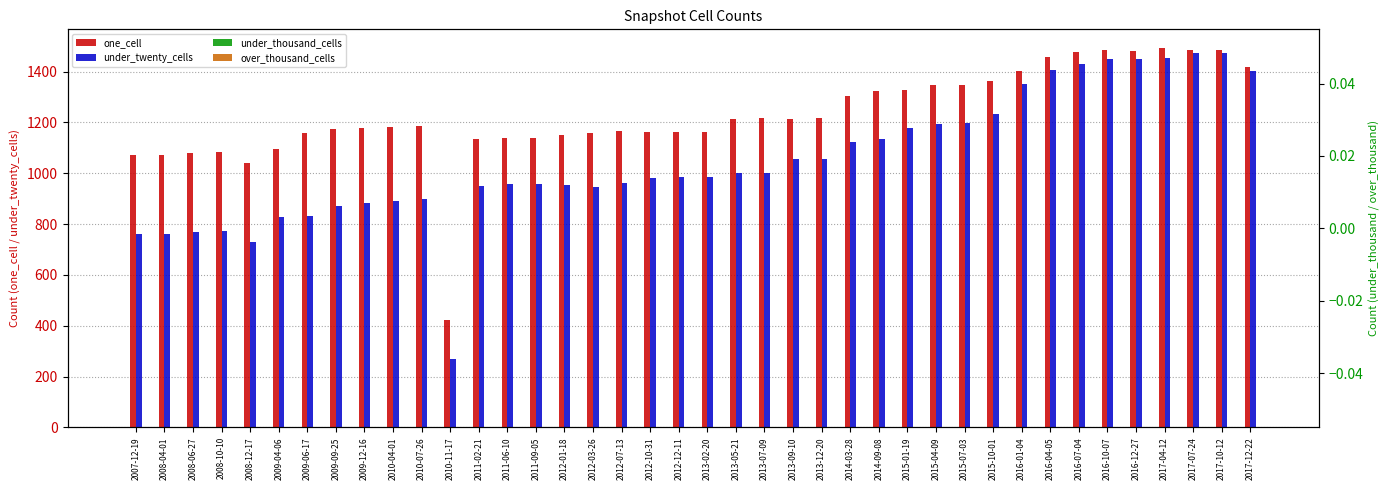

At which label does over_thousand_cells reach its peak?

2007-12-19